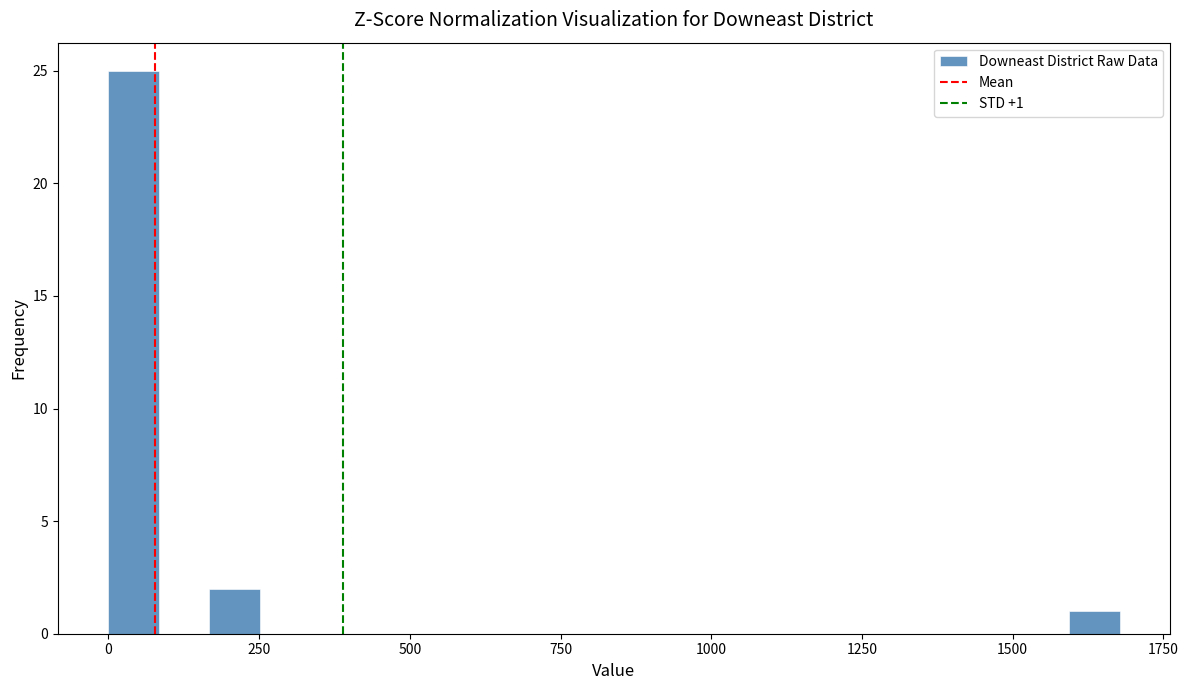

Around what value on the x-axis is the tallest bar? Give the approximate position of its centre, as read against the axis.

50